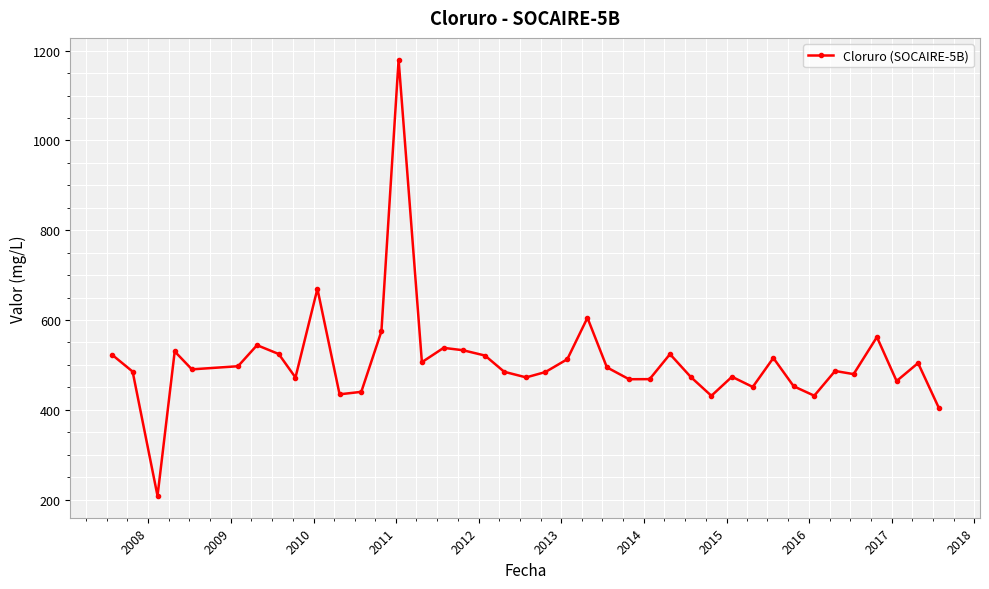

What is the value of the 11th point from the left?

434.4